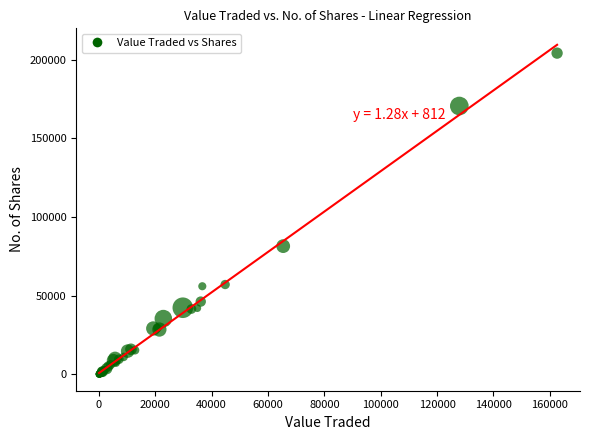

What Y value in the scatter plot is closest to 102139?

81511